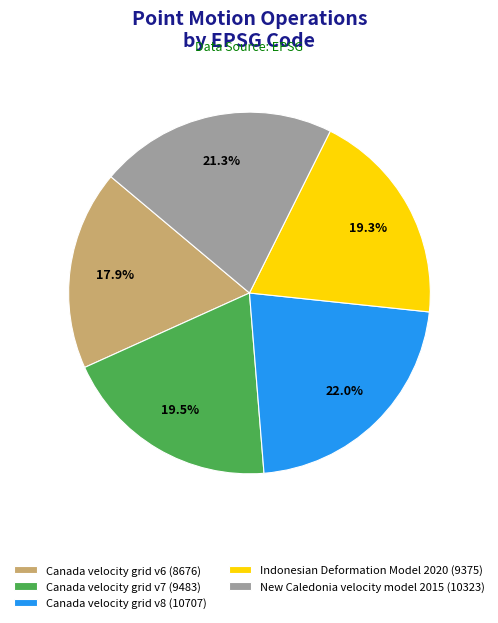

What is the ratio of the value at New Caledonia velocity model 2015 to the value at Canada velocity grid v7?

1.1